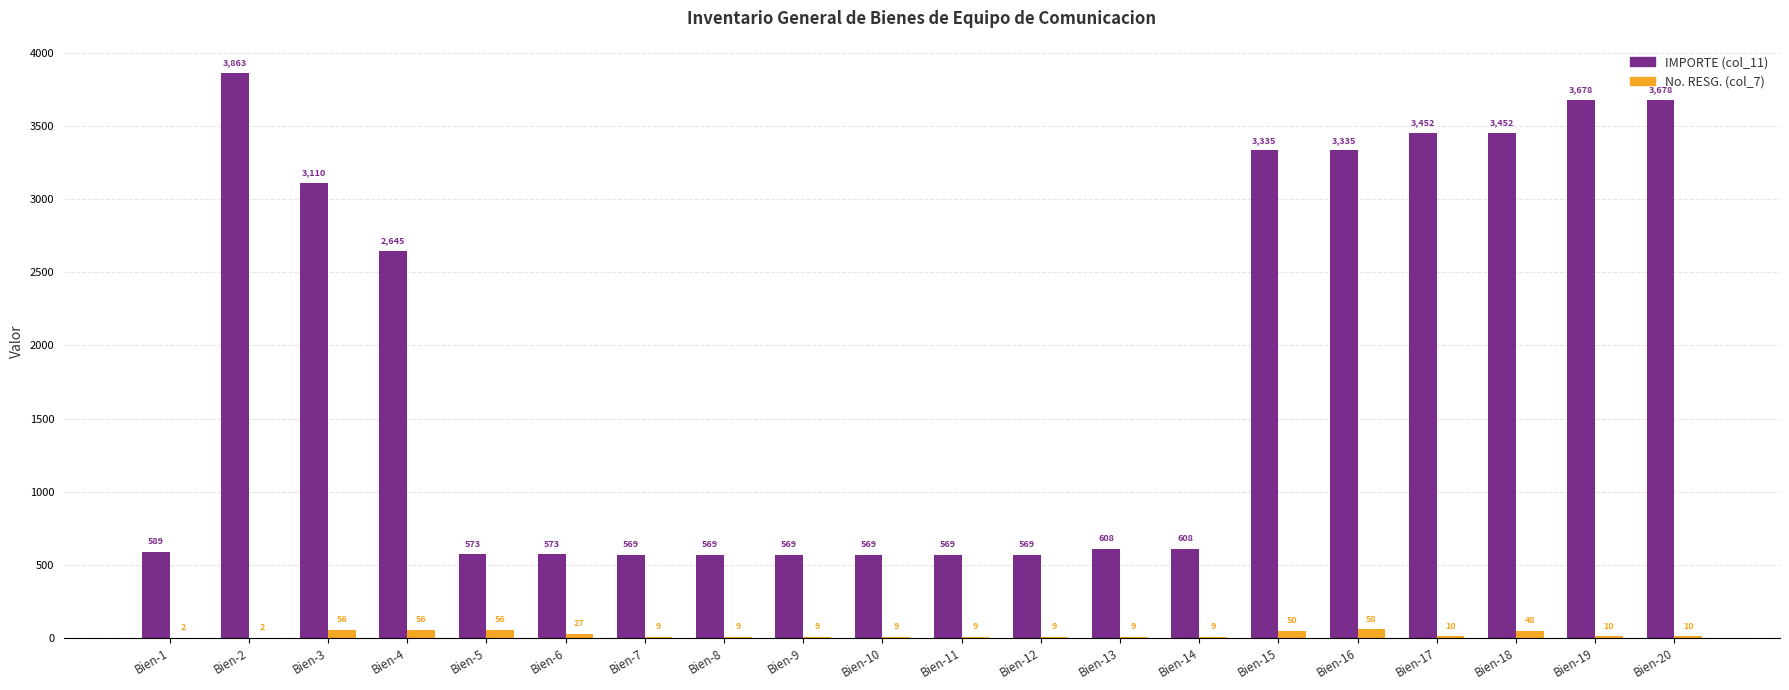

Between Bien-1 and Bien-9, which series saw the biggest shift?

IMPORTE (col_11)